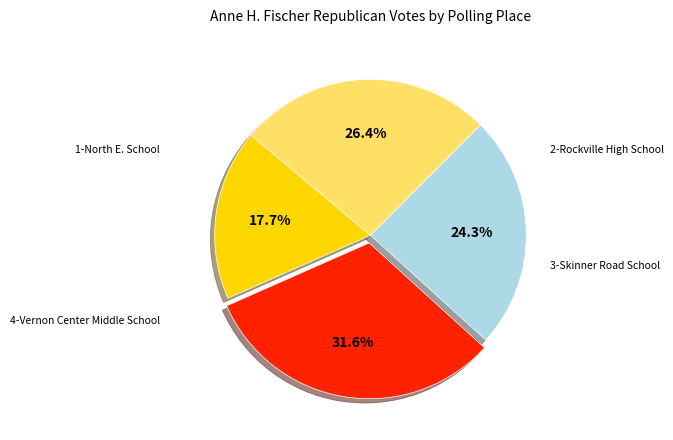

Is there a majority slice in this chart?

No